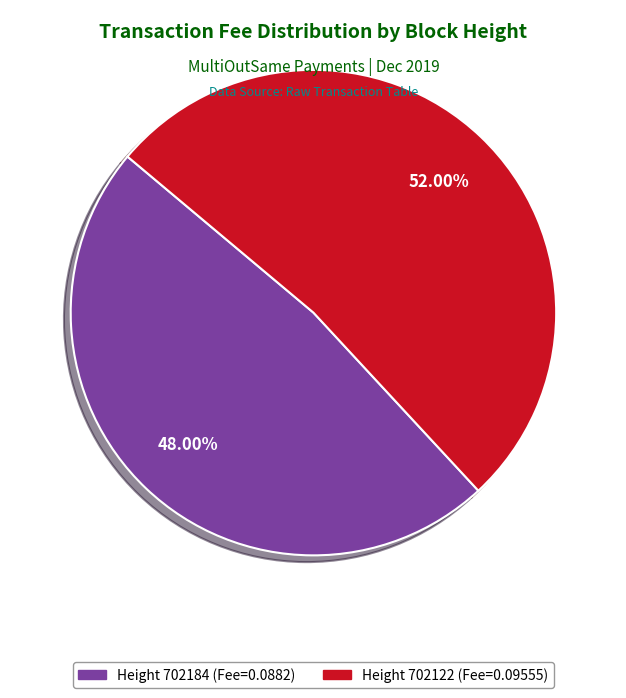

Rank the categories by value from lowest to highest.

Height 702184 (Fee=0.0882), Height 702122 (Fee=0.09555)